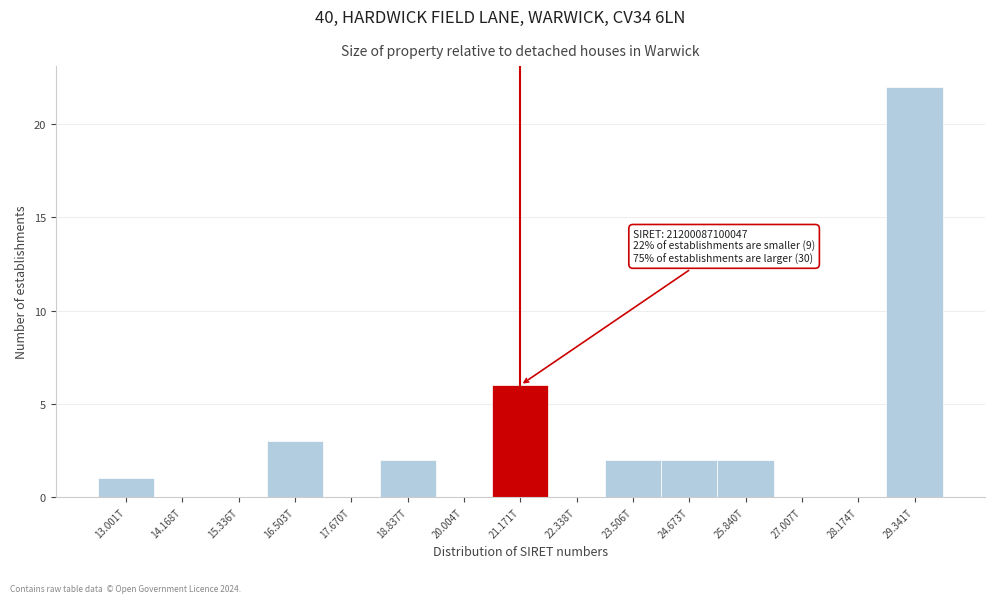

Reading right to left, what are all the values shown in this chart?

29.341T=22	28.174T=0	27.007T=0	25.840T=2	24.673T=2	23.506T=2	22.338T=0	21.171T=6	20.004T=0	18.837T=2	17.670T=0	16.503T=3	15.336T=0	14.168T=0	13.001T=1